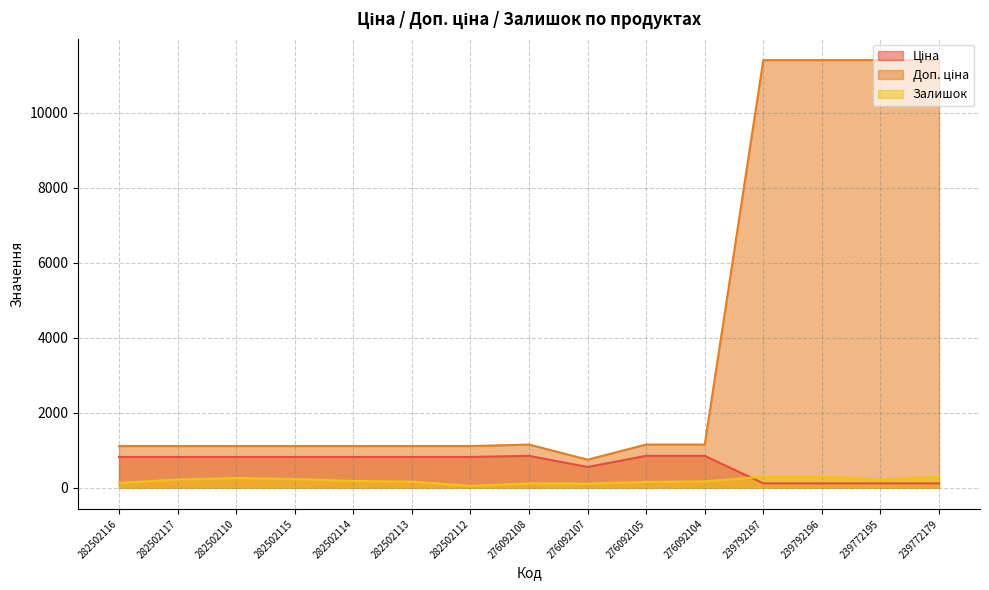

What is the label of the 5th point from the left?

282502114